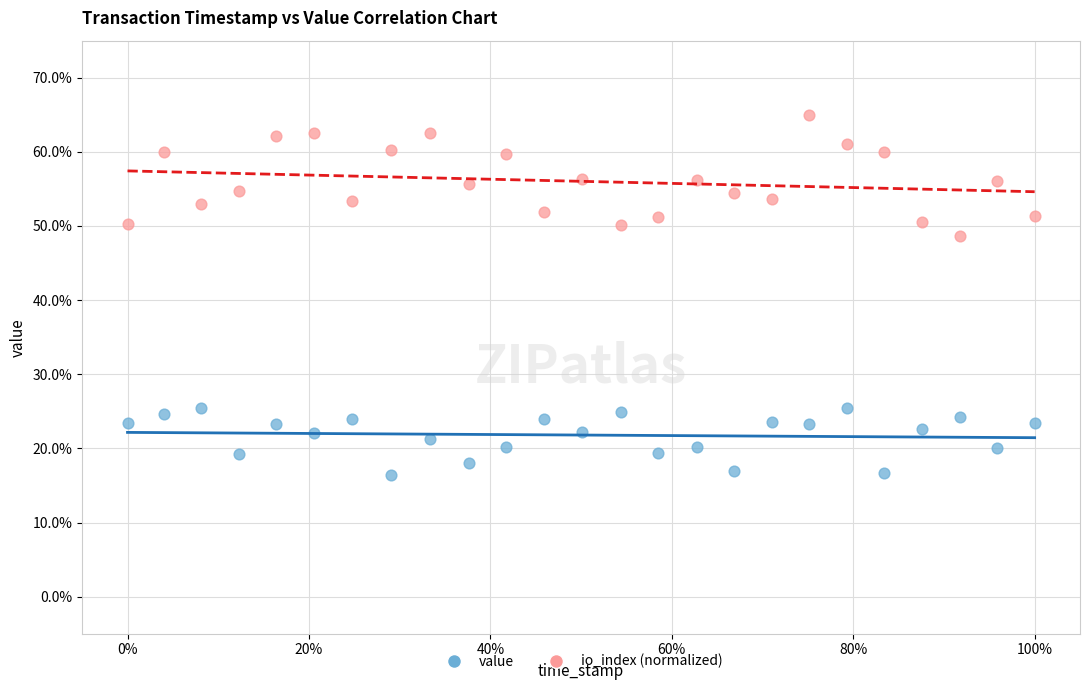

Which series has the widest spread of Y values?

io_index (normalized)